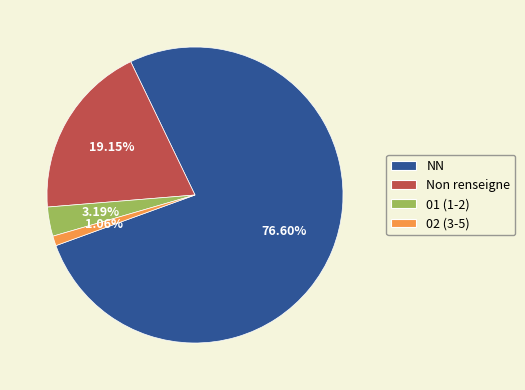

Which category has the biggest portion of the pie?

NN